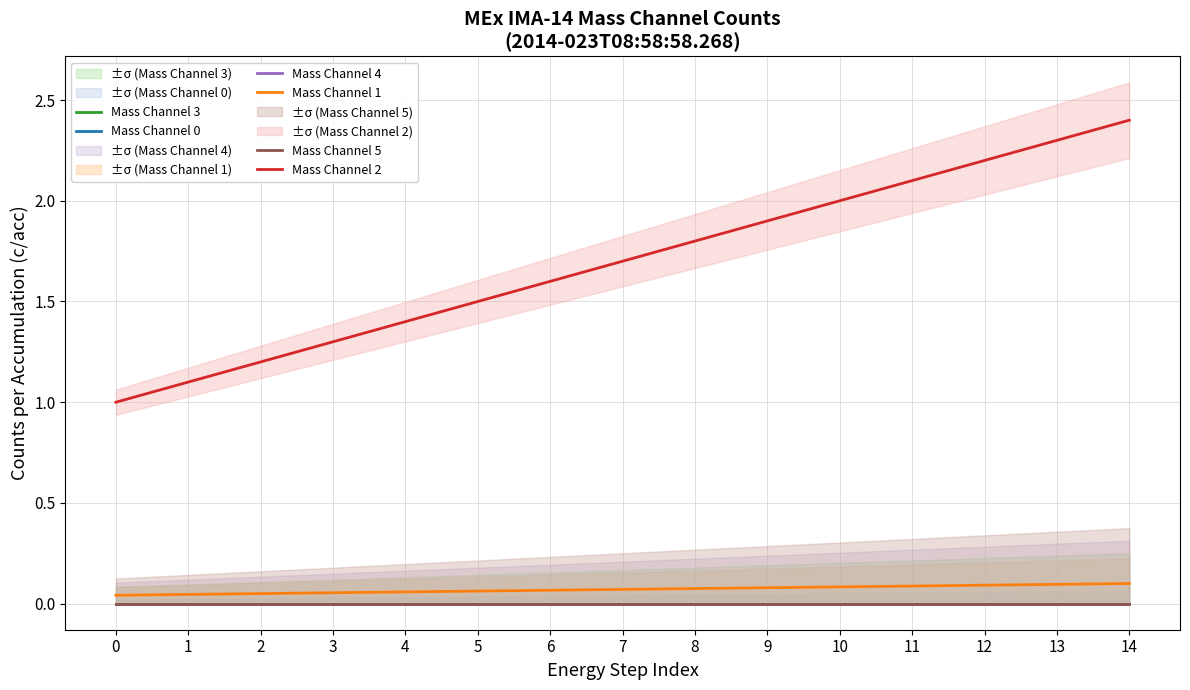

What are all the series names shown in the legend?

Mass Channel 0, Mass Channel 1, Mass Channel 2, Mass Channel 3, Mass Channel 4, Mass Channel 5